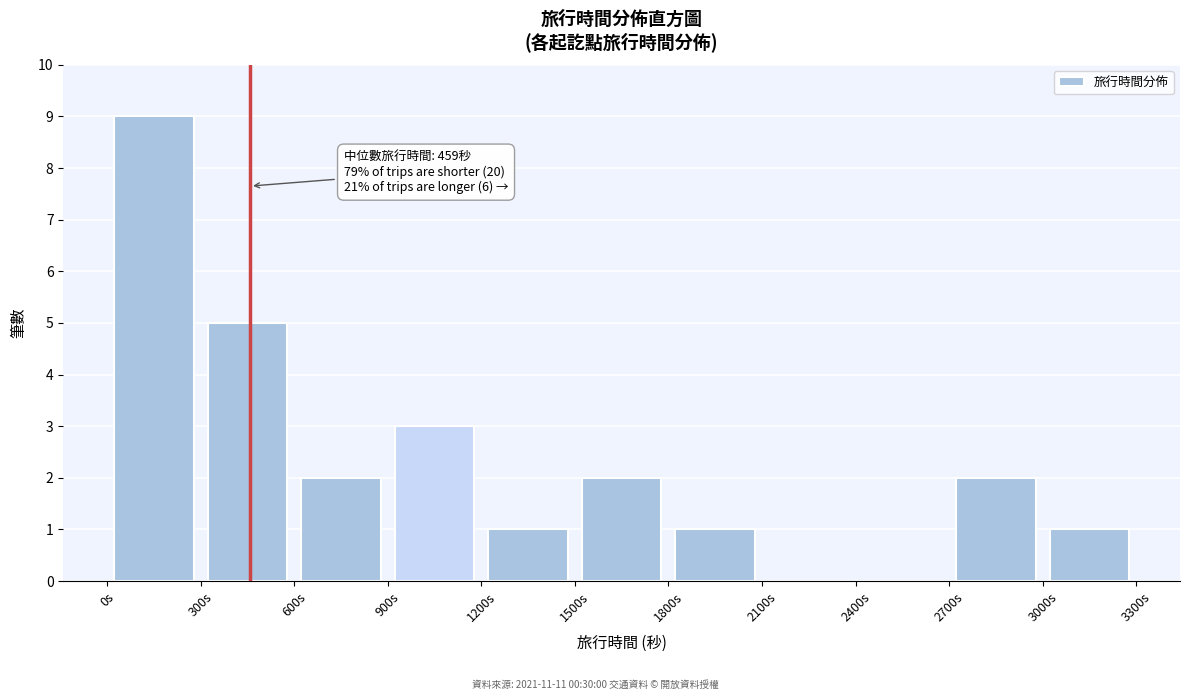

Which range on the x-axis has the tallest bar?

0 to 300